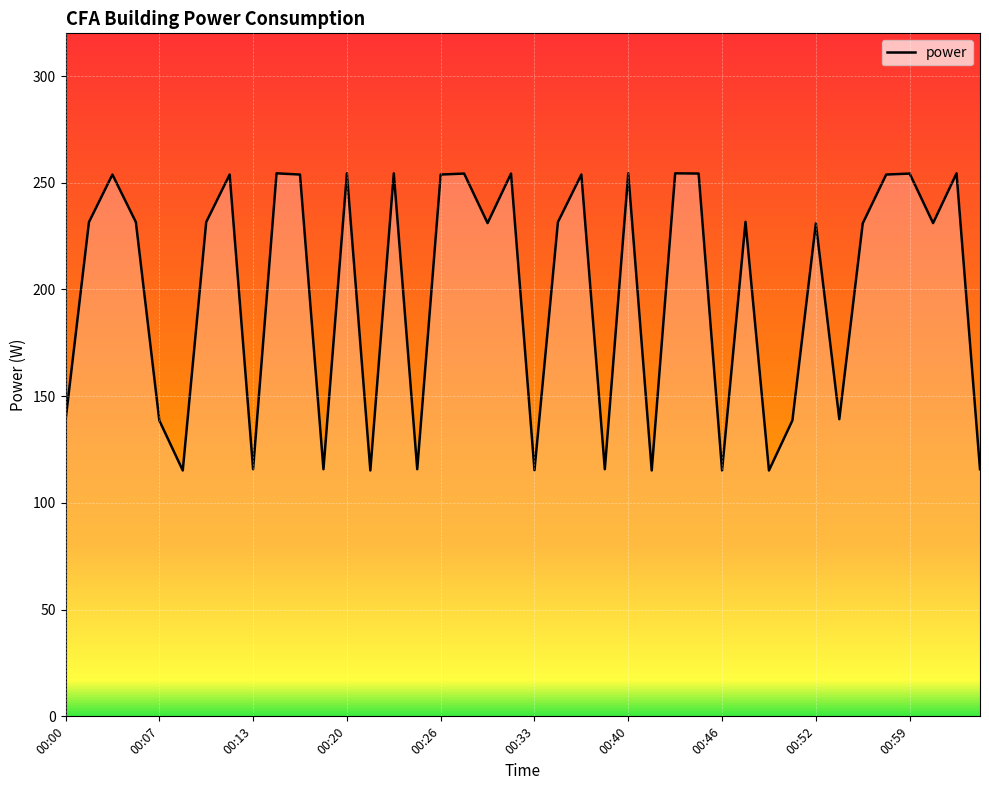

How many interior local peaks (higher than both neighbors) does the data have?

14